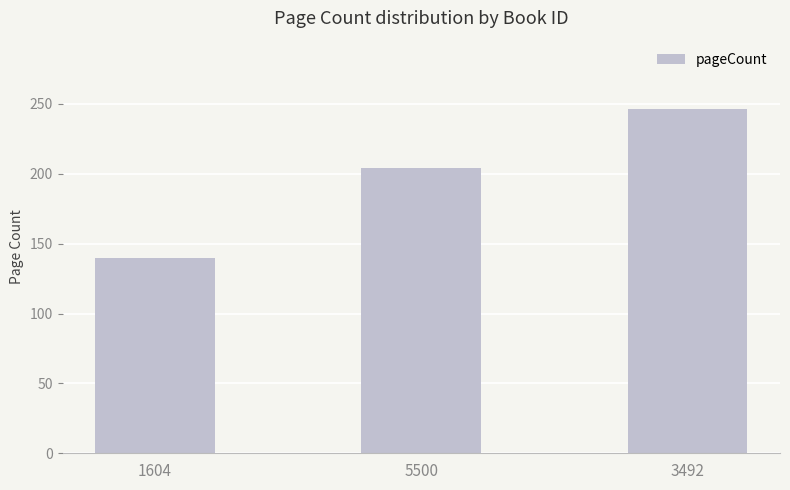

How many values are between 140 and 246?

3